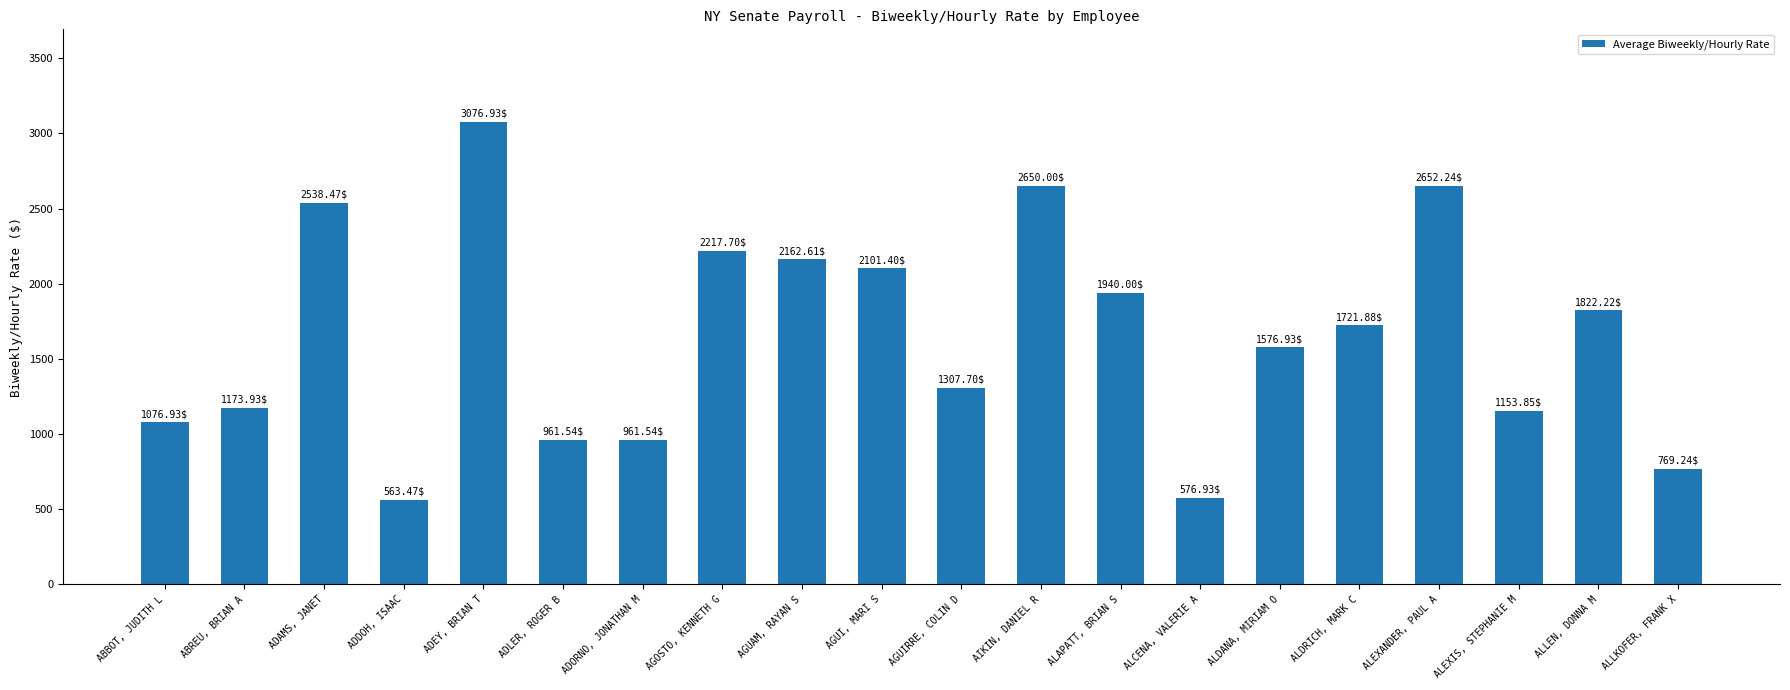

What is the value of the 14th bar from the left?

576.9